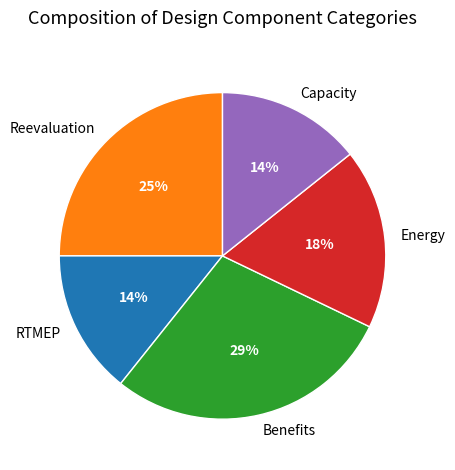

To the nearest percent, what portion does Benefits represent?

29%